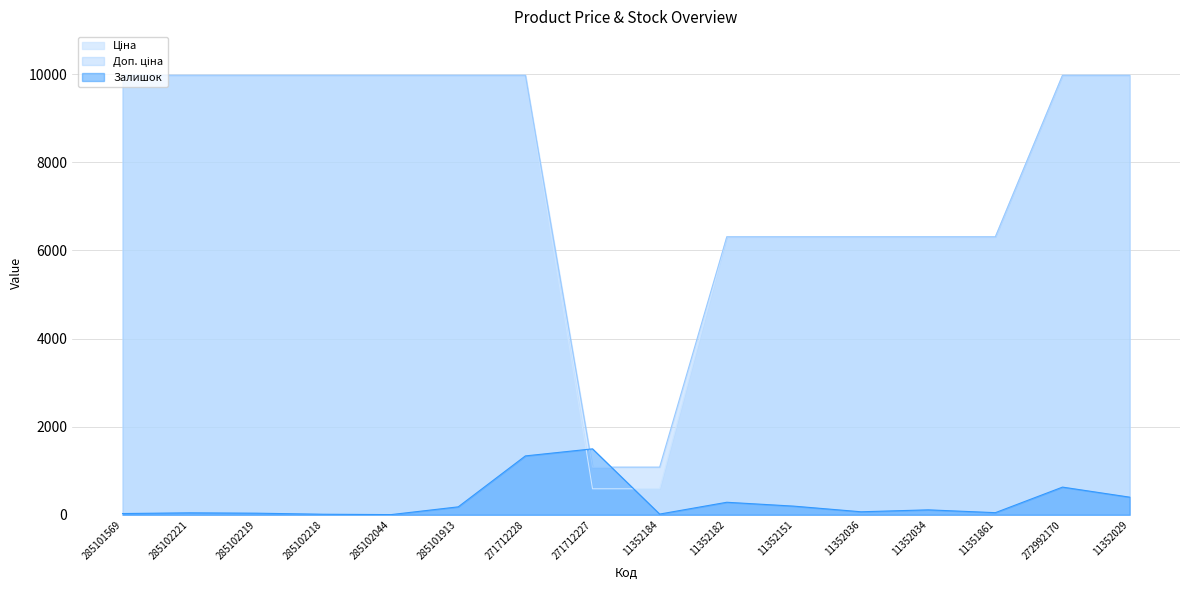

Reading right to left, transcribe all the data shown in this chart.

Ціна: 9975.0	9975.0	6308.8	6308.8	6308.8	6308.8	6308.8	589.9	589.9	9975.0	9975.0	9975.0	9975.0	9975.0	9975.0	9975.0
Доп. ціна: 9975.0	9975.0	6308.8	6308.8	6308.8	6308.8	6308.8	1081.7	1081.7	9975.0	9975.0	9975.0	9975.0	9975.0	9975.0	9975.0
Залишок: 400.1	628.1	48.0	112.0	68.0	196.0	284.0	16.0	1496.2	1336.2	180.0	4.0	12.0	36.0	44.0	28.0